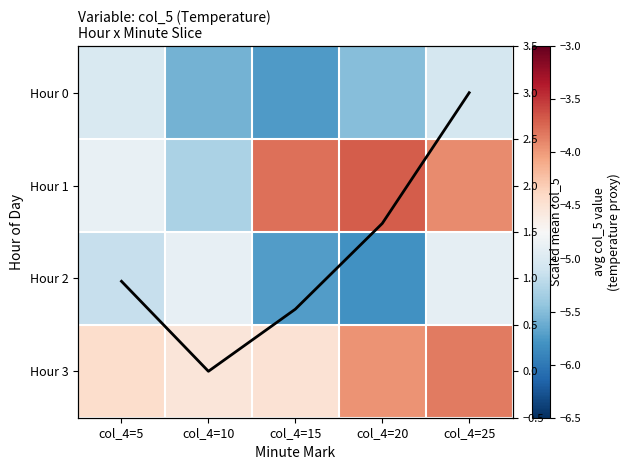

How many distinct data groups are displayed?

5